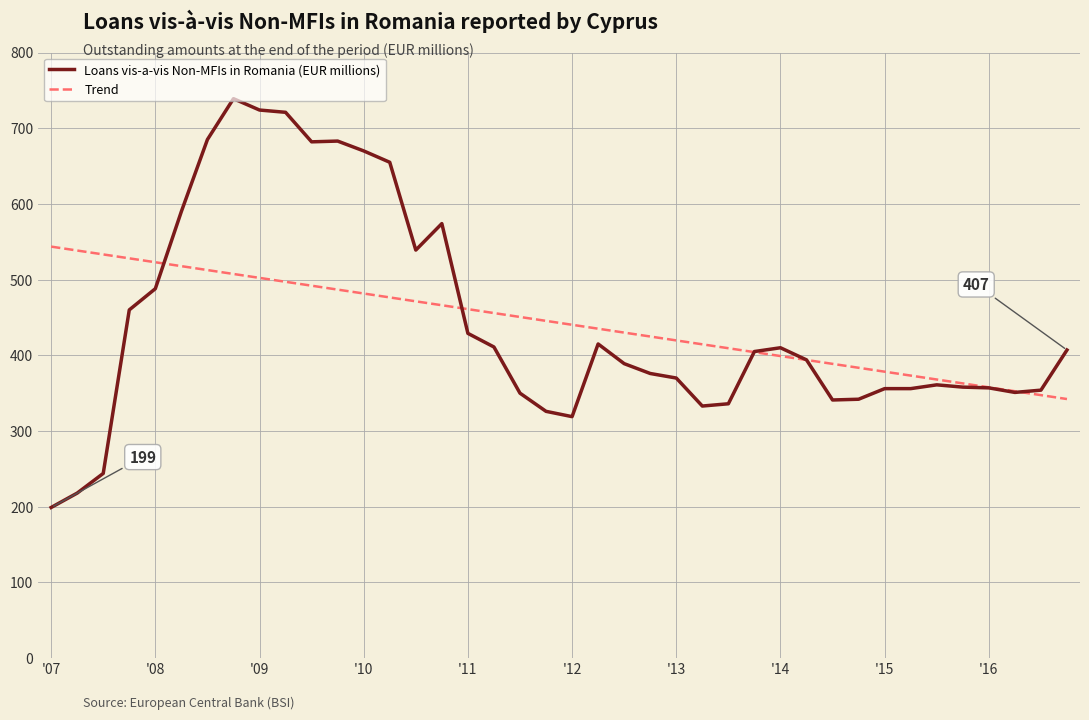

What is the sum of all values?

17717